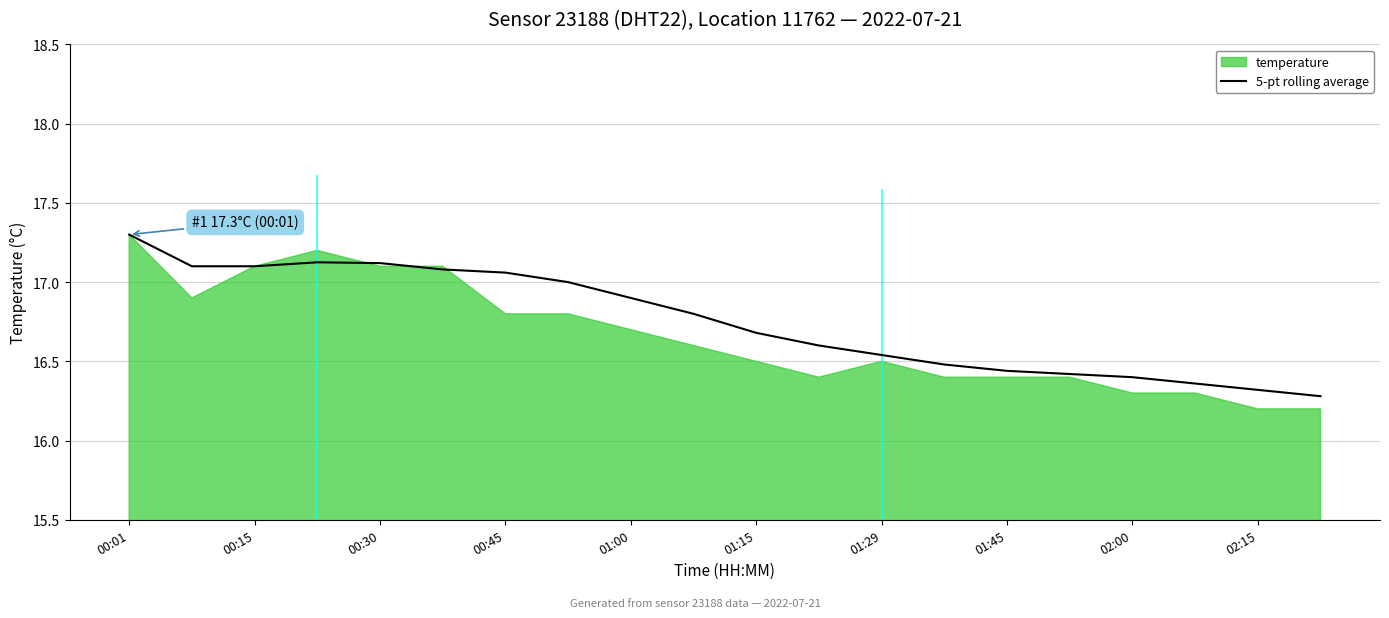

The value of 5-pt rolling average at 02:15 is 26.9. True or false?

False